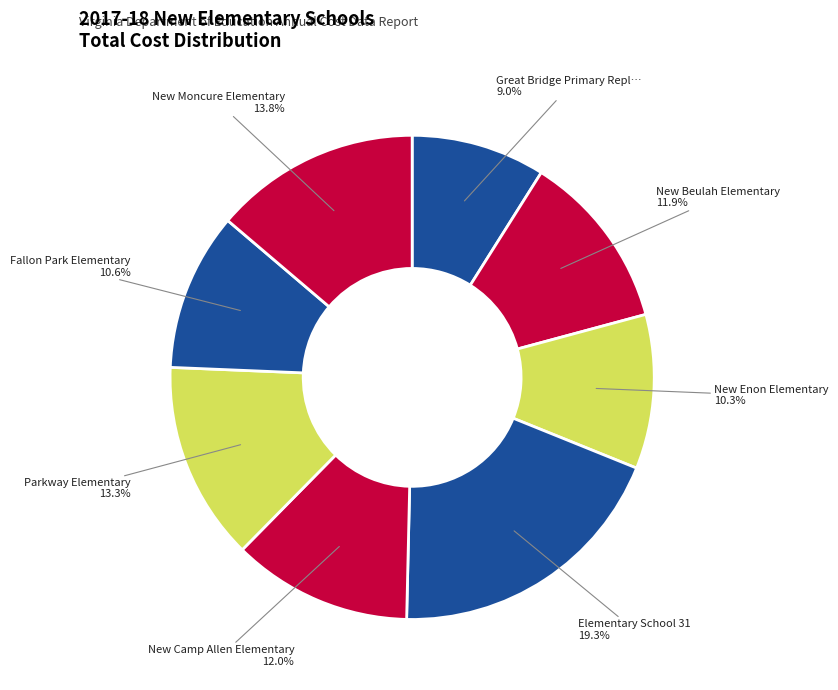

Which category has the smallest portion of the pie?

Great Bridge Primary Replacement